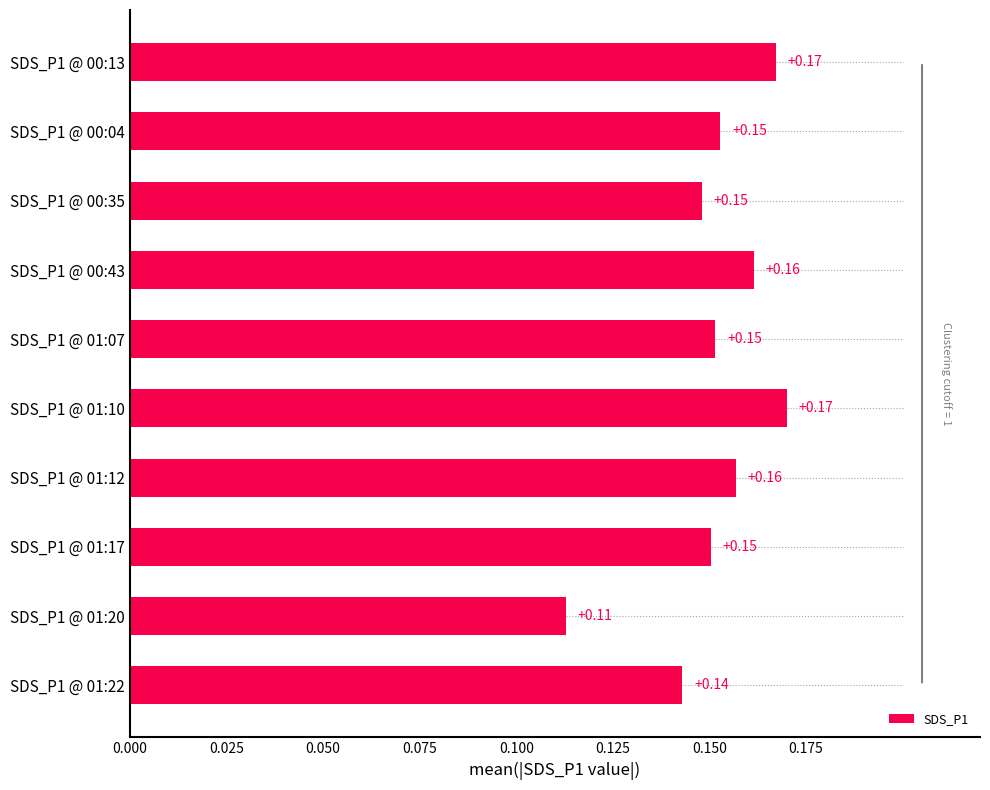

Does the chart contain any negative values?

No